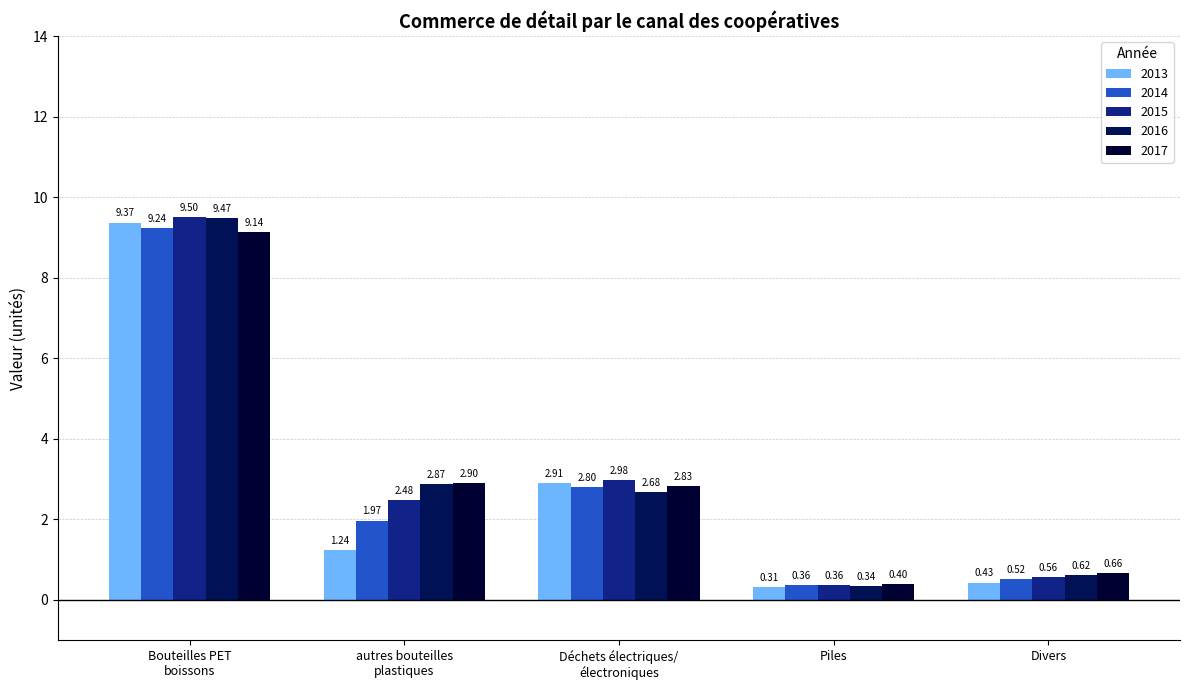

At which category is the sum across all series the highest?

Bouteilles PET
boissons